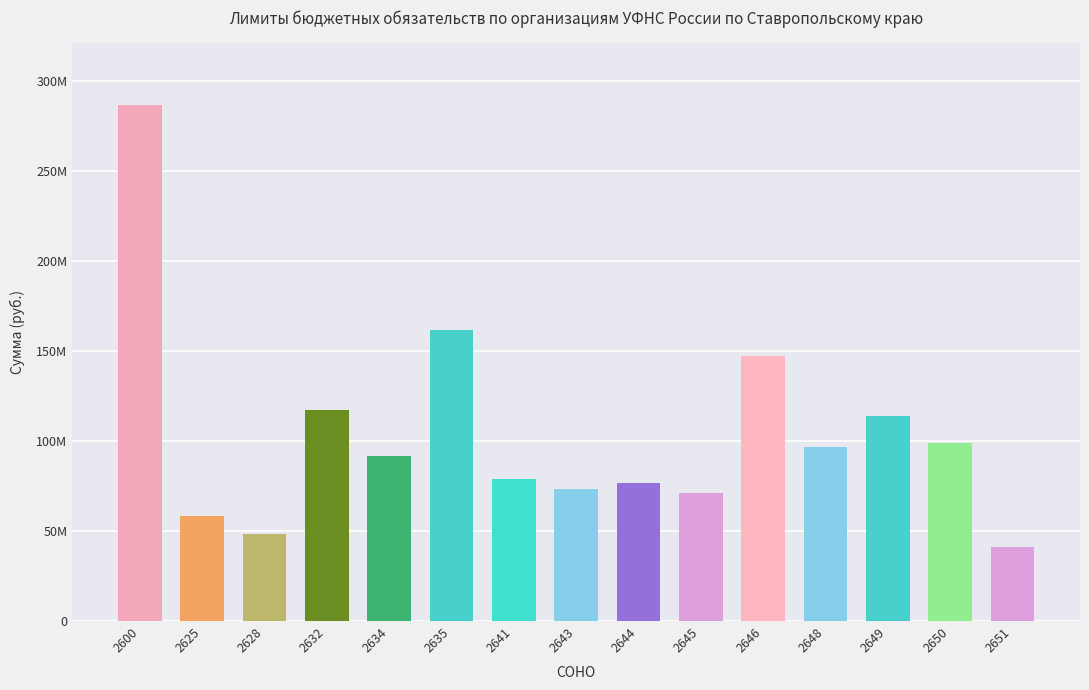

What is the approximate value at 2649?

113766298.5